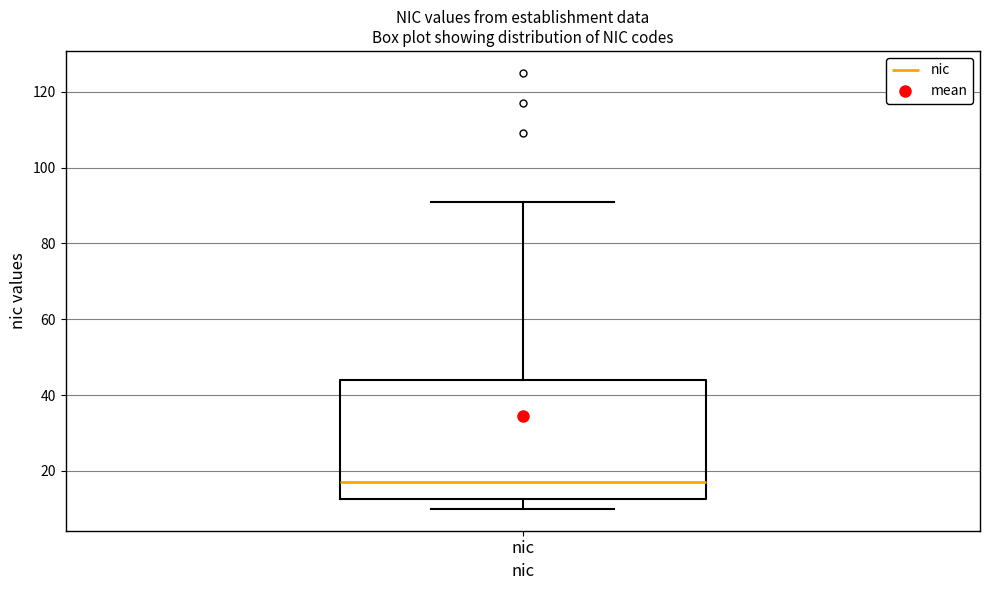

Transcribe this box plot: give where the median line is, the range the box spans, and where the two whiskers end, as read against the y-axis. The values are not printed on the chart, so give them approximately, as read against the axis.

median 18, box 12 to 44, whiskers 10 to 92